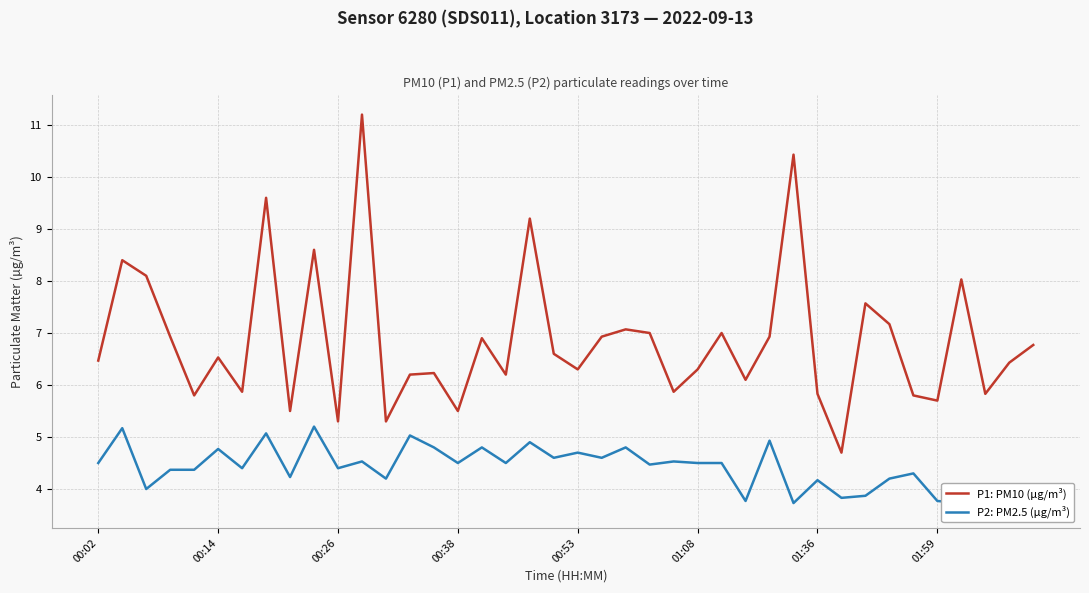

How many categories are shown in the chart?

40